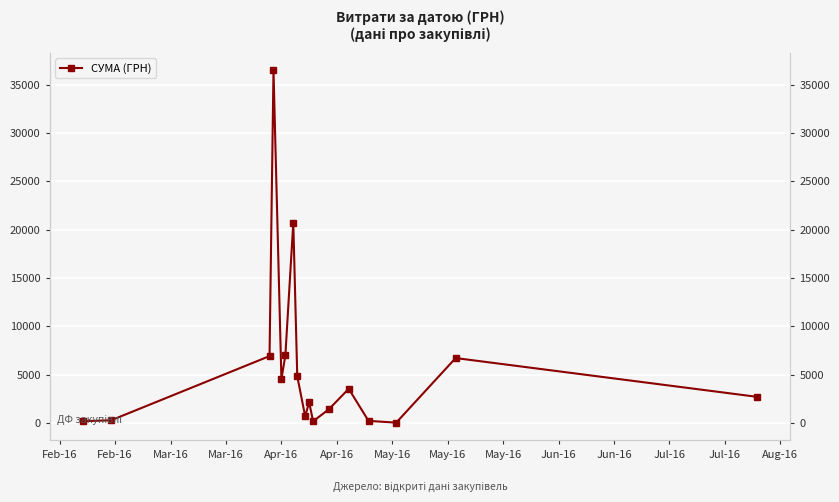

Where is the first local maximum?

Mar-16